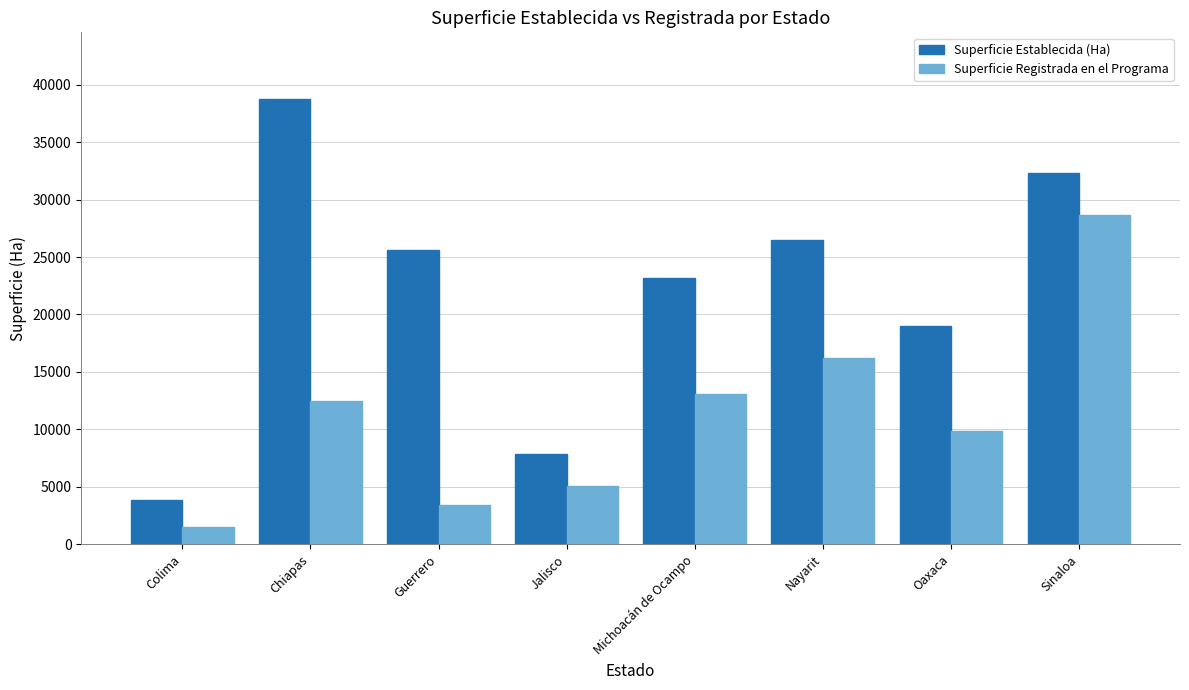

What are all the series names shown in the legend?

Superficie Establecida (Ha), Superficie Registrada en el Programa